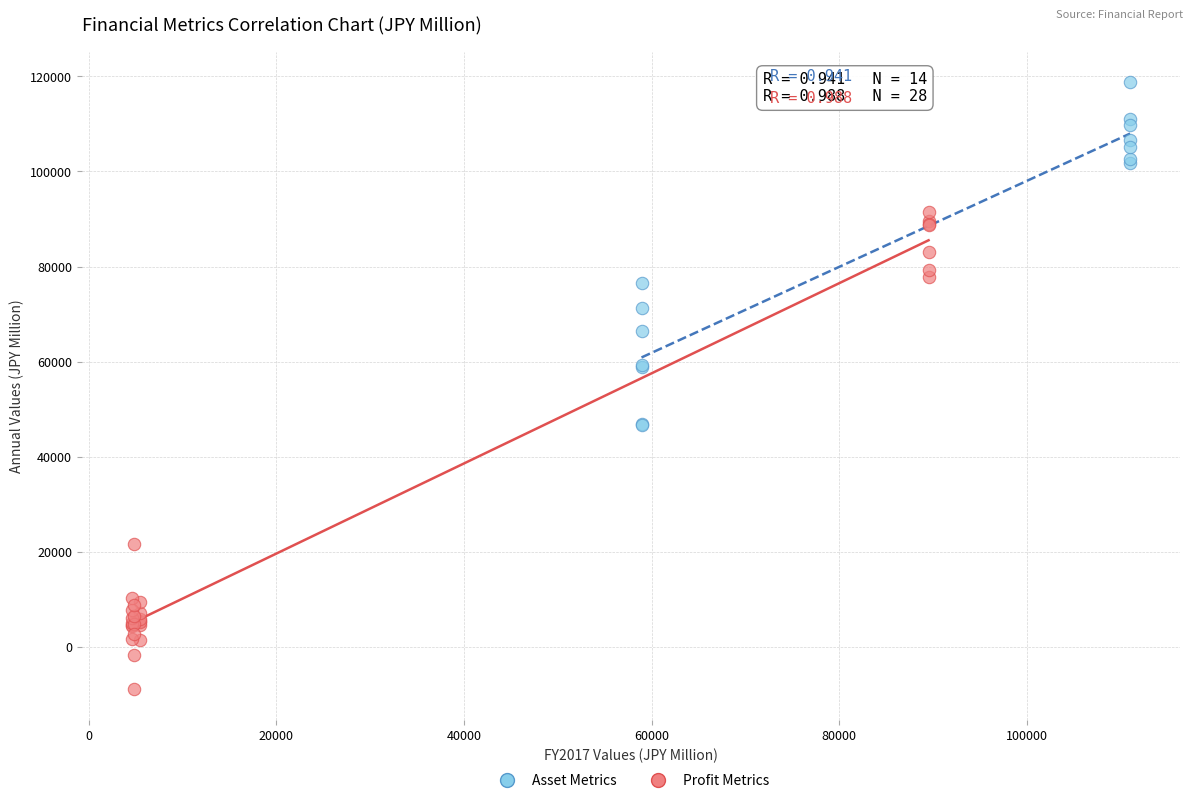

Which series has the largest Y range (max minus min)?

Profit Metrics